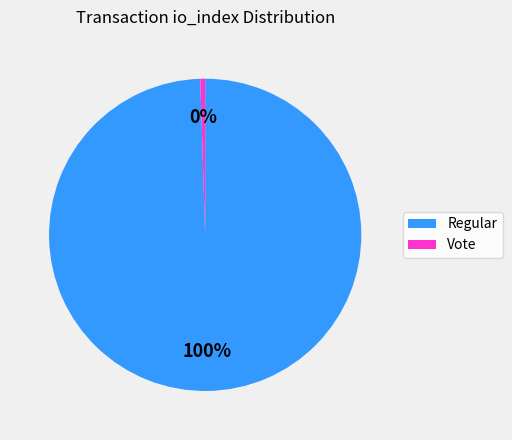

Which slice is the smallest?

Vote